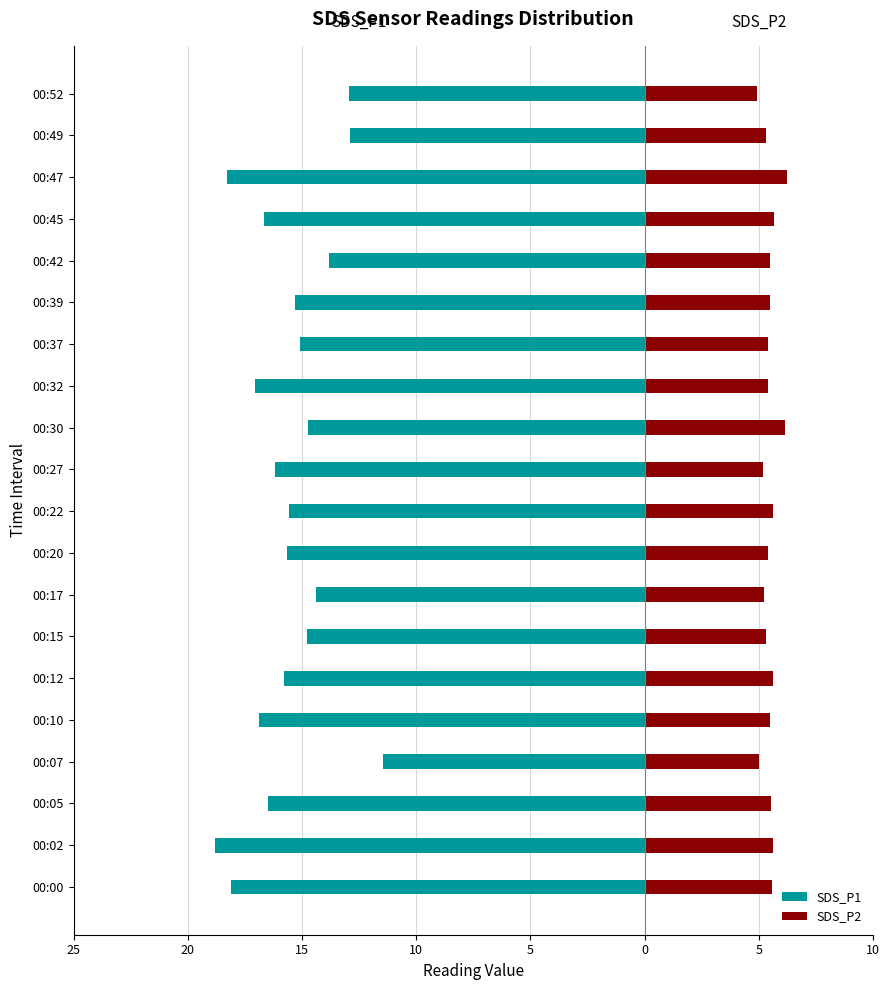

What is the value of the SDS_P2 bar at the 12th from the left?

6.1